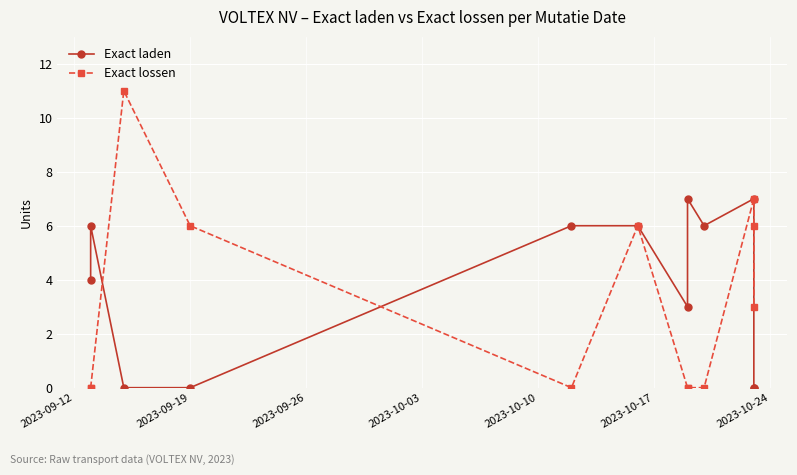

What is the sum of all Exact lossen values?

39